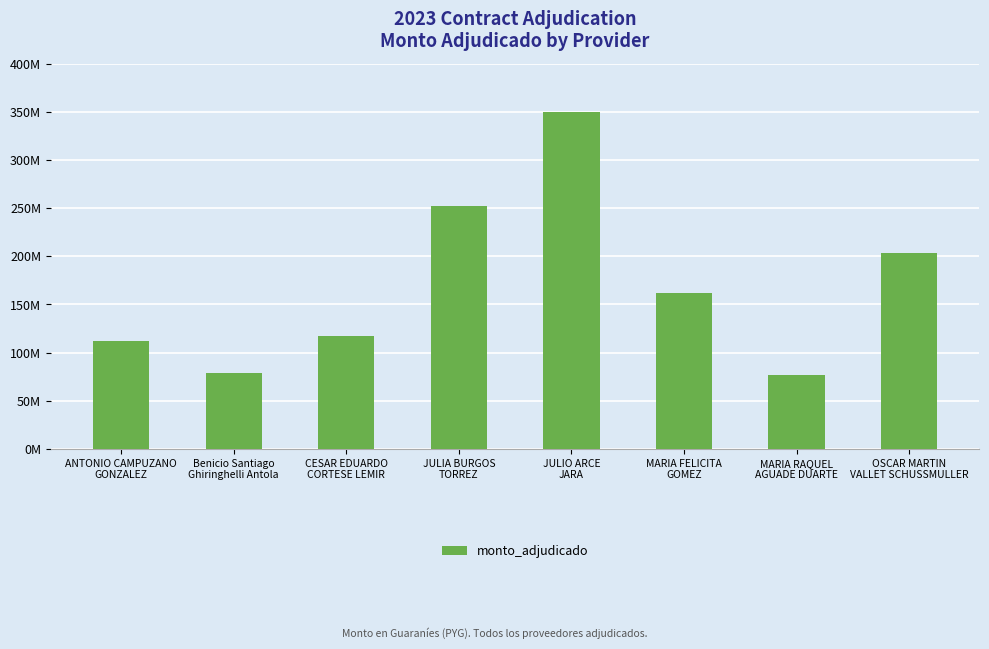

What is the ratio of the value at JULIO ARCE
JARA to the value at OSCAR MARTIN
VALLET SCHUSSMULLER?

1.7